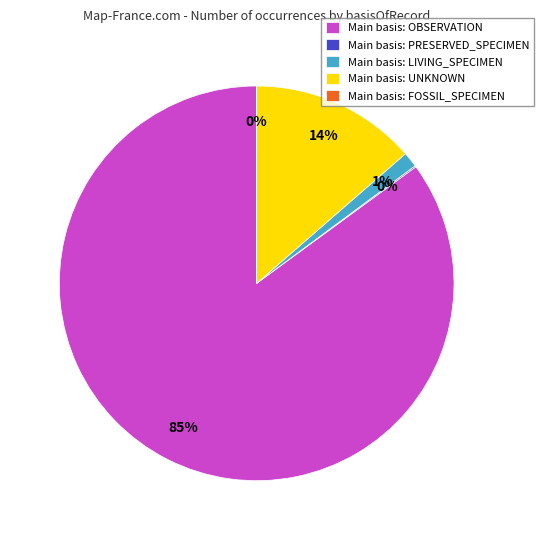

The Main basis: LIVING_SPECIMEN slice represents 1% of the pie. True or false?

True